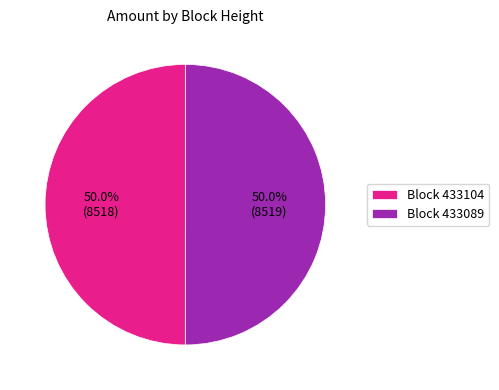

Do Block 433089 and Block 433104 together represent more than half of the pie?

Yes